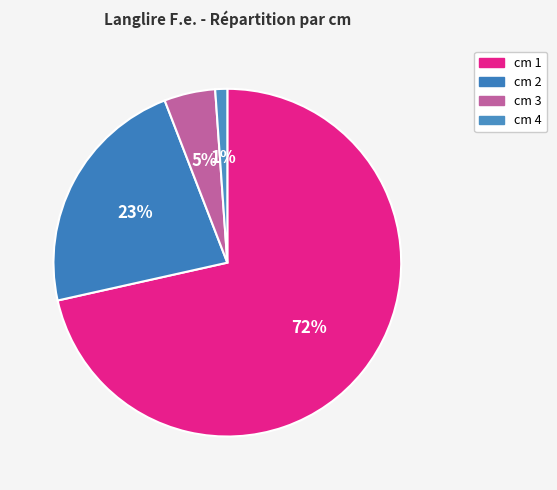

Count the number of slices in the pie.

4